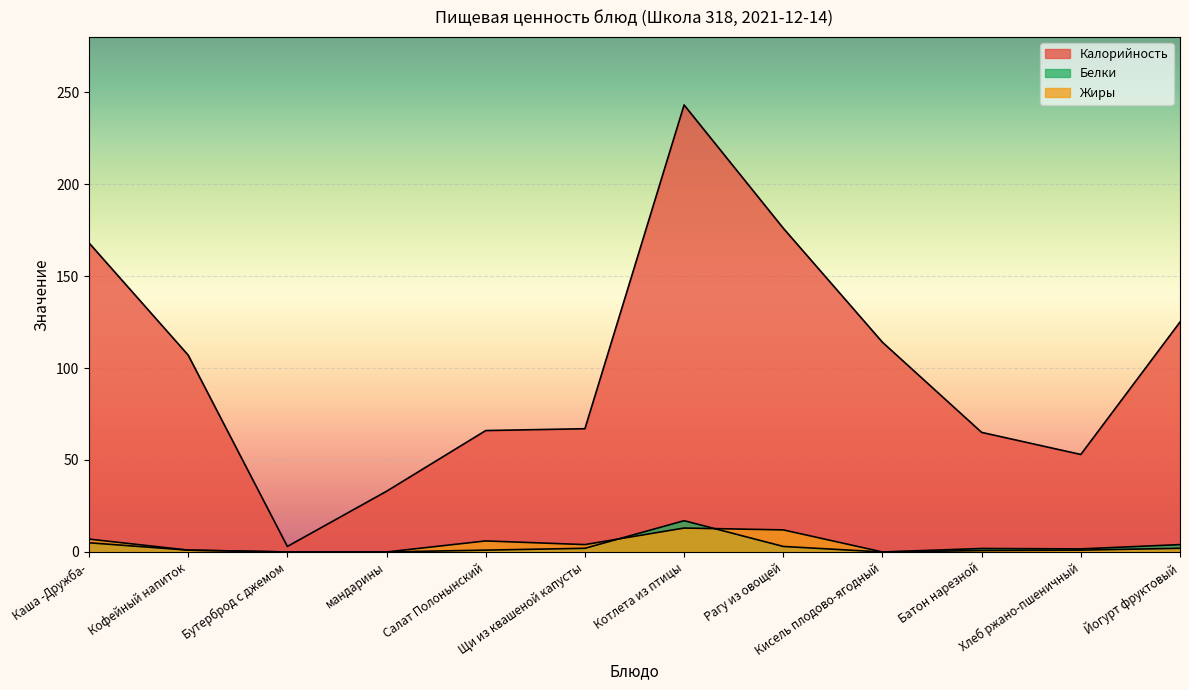

Reading left to right, what are all the values shown in this chart?

Калорийность: Каша -Дружба-=168.0	Кофейный напиток=107.0	Бутерброд с джемом=3.0	мандарины=33.0	Салат Полонынский=66.0	Щи из квашеной капусты=67.0	Котлета из птицы=243.0	Рагу из овощей=176.0	Кисель плодово-ягодный=114.0	Батон нарезной=65.0	Хлеб ржано-пшеничный=53.0	Йогурт фруктовый=125.0
Белки: Каша -Дружба-=5.0	Кофейный напиток=1.0	Бутерброд с джемом=0.0	мандарины=0.0	Салат Полонынский=1.0	Щи из квашеной капусты=2.0	Котлета из птицы=17.0	Рагу из овощей=3.0	Кисель плодово-ягодный=0.0	Батон нарезной=1.9	Хлеб ржано-пшеничный=1.7	Йогурт фруктовый=4.0
Жиры: Каша -Дружба-=7.0	Кофейный напиток=1.0	Бутерброд с джемом=0.0	мандарины=0.0	Салат Полонынский=6.0	Щи из квашеной капусты=4.0	Котлета из птицы=13.0	Рагу из овощей=12.0	Кисель плодово-ягодный=0.0	Батон нарезной=0.8	Хлеб ржано-пшеничный=1.0	Йогурт фруктовый=2.0